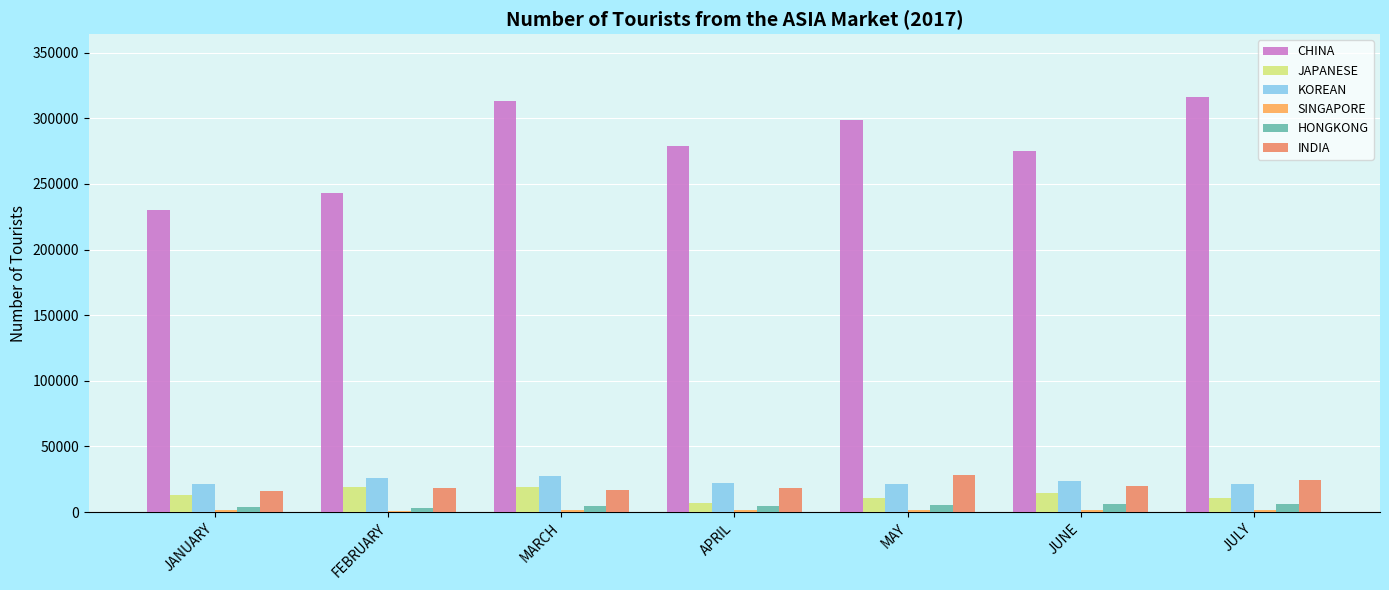

Is the value of JAPANESE at MARCH greater than the value of HONGKONG at MARCH?

Yes